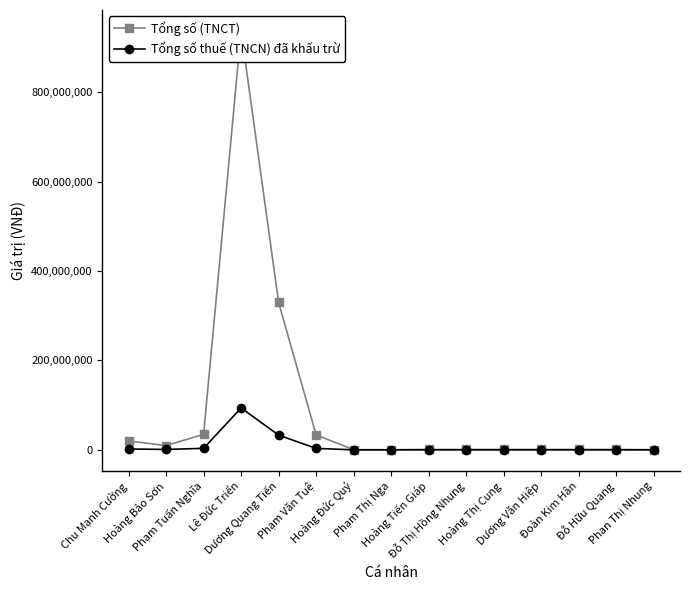

The value of Tổng số thuế (TNCN) đã khấu trừ at Lê Đức Triển is 40730132. True or false?

False